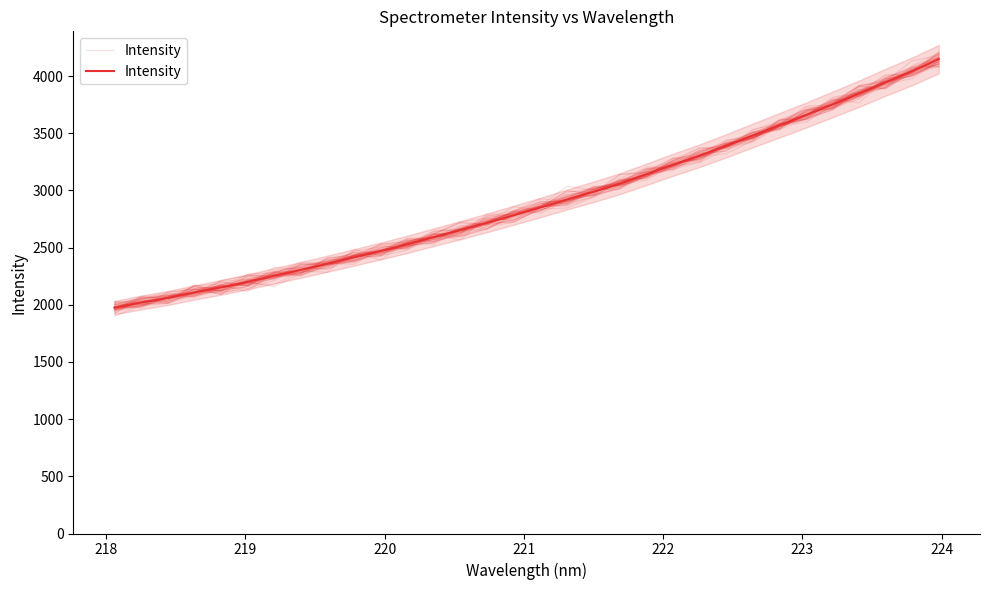

Reading left to right, extract all data points from this chart.

1975.2	2019.9	2059.2	2107.8	2152.1	2200.7	2253.6	2305.1	2359.1	2414.5	2470.2	2528.4	2591.4	2652.6	2716.3	2782.8	2850.3	2919.8	2987.8	3058.9	3141.3	3224.3	3303.8	3390.4	3480.7	3569.5	3658.8	3751.8	3845.9	3946.2	4041.6	4148.0